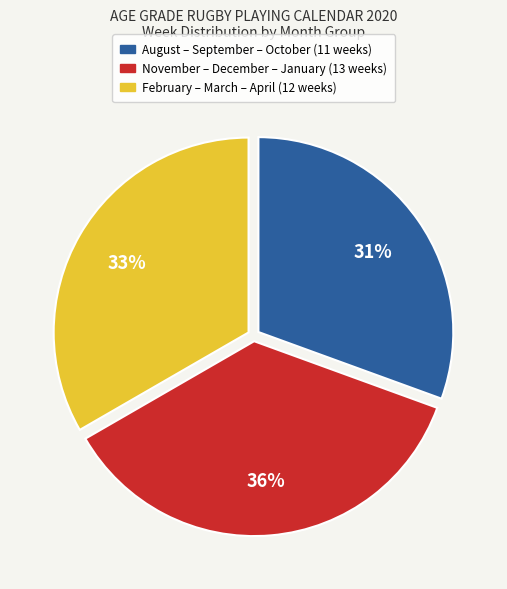

Is there a majority slice in this chart?

No